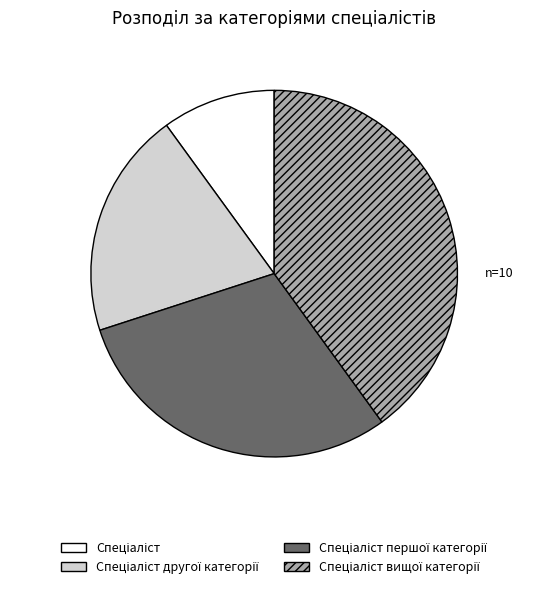

Is there a majority slice in this chart?

No